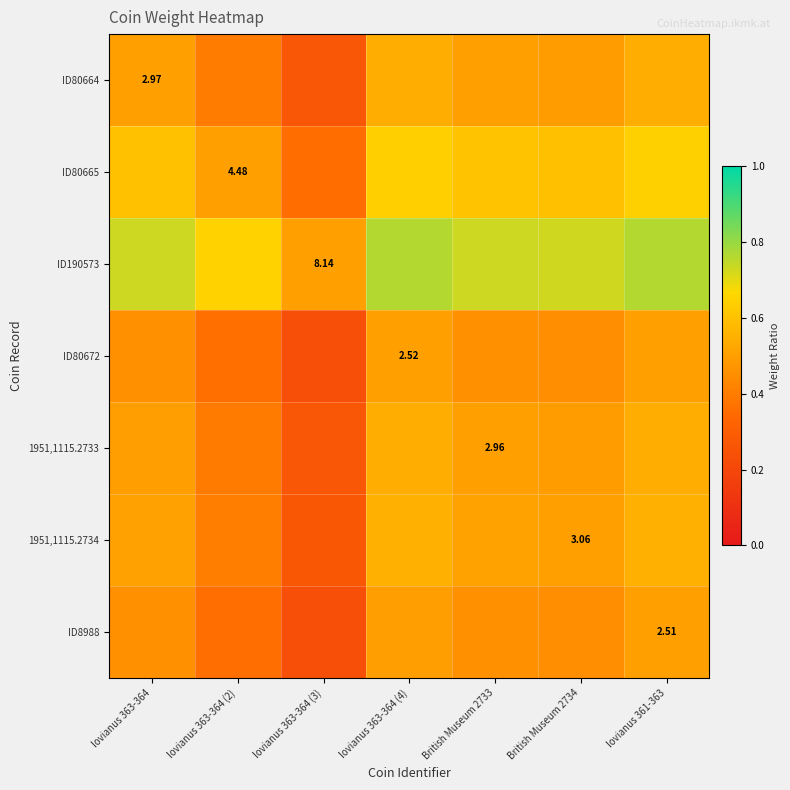

The 1951,1115.2734 series shows 0.4 at Iovianus 363-364 (3). True or false?

False